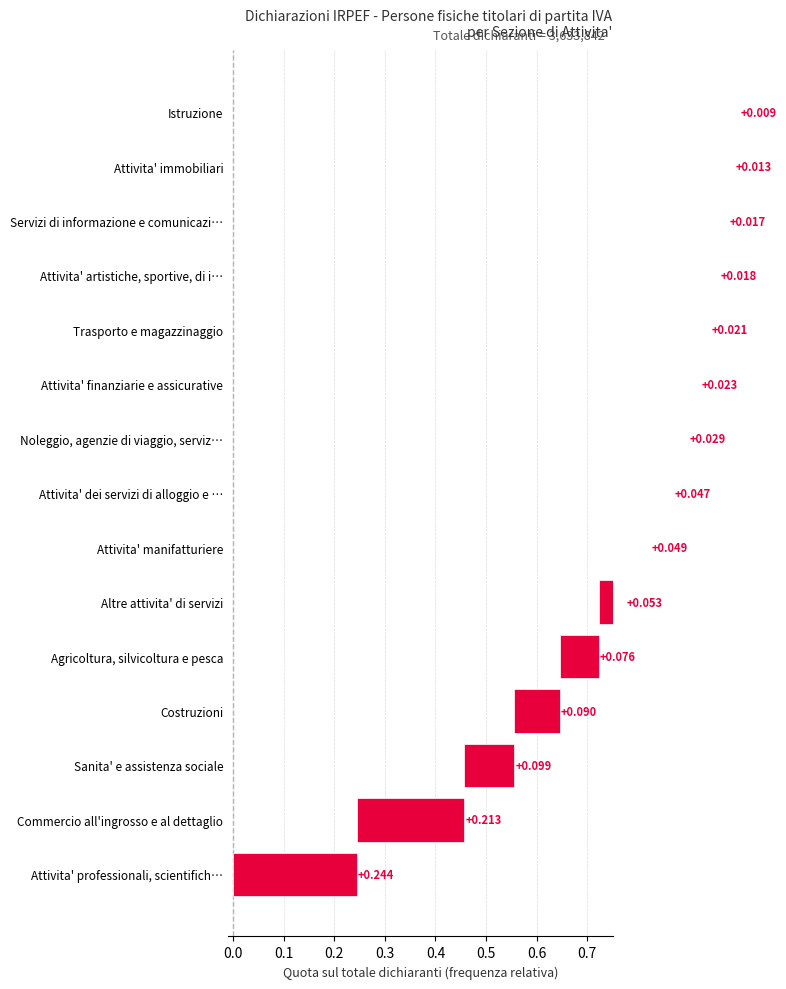

Is it true that the value at Trasporto e magazzinaggio is 0.0?

False